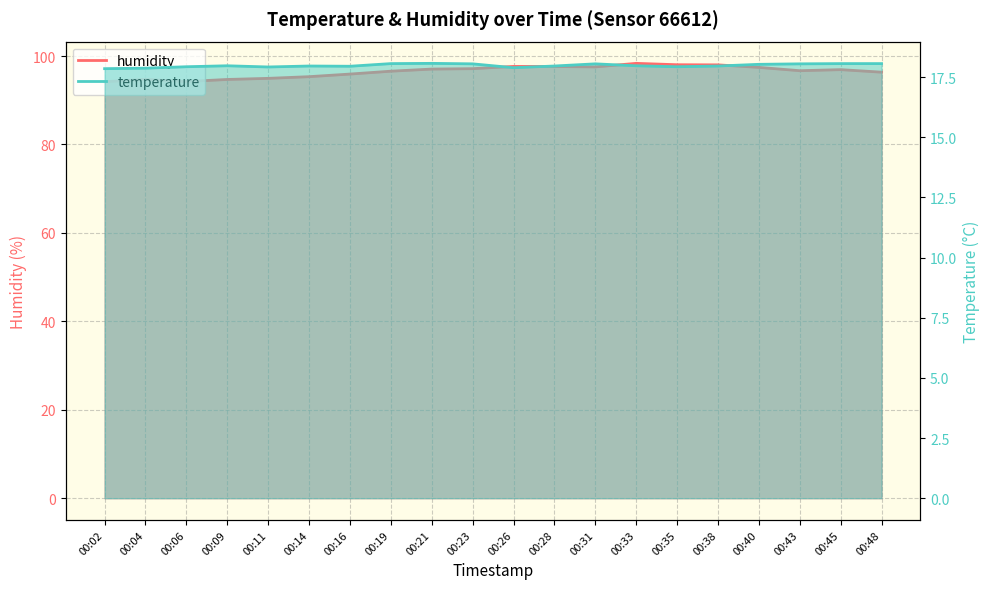

True or false: humidity has more than 2 points higher than both neighbors.

True